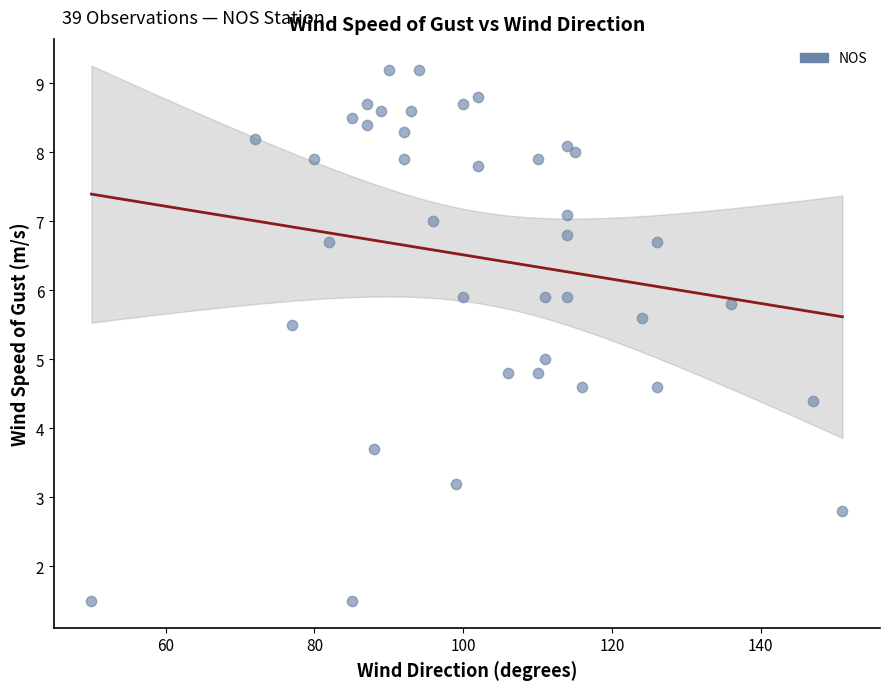

What is the range of Y values (max minus min)?

7.7